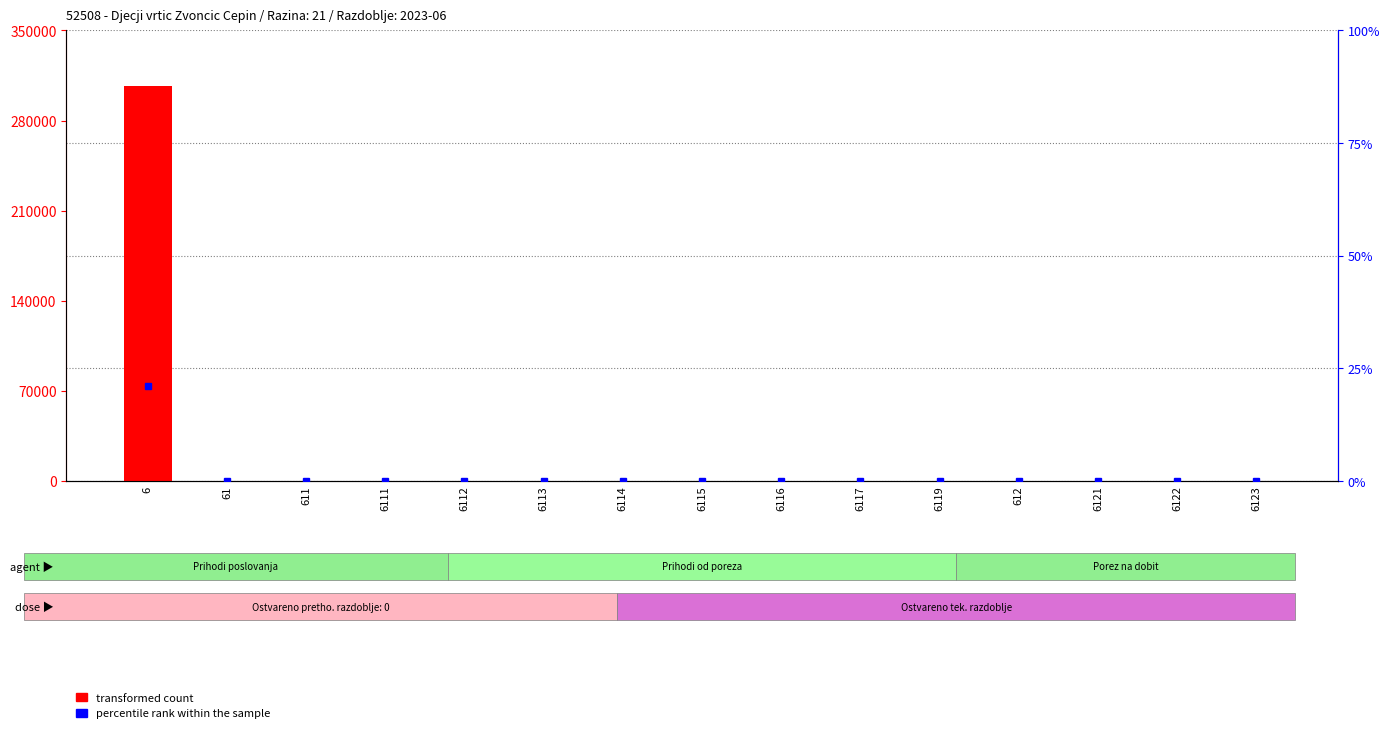

What is the maximum value shown in the chart?

306999.3